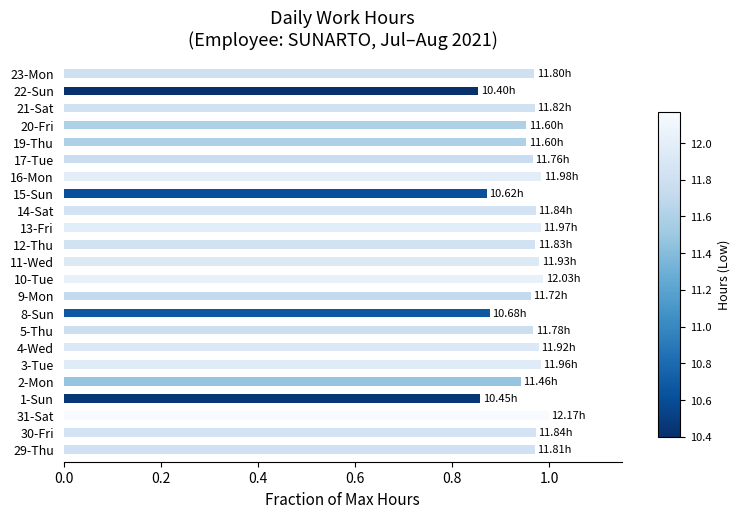

What is the sum of all values?

21.9